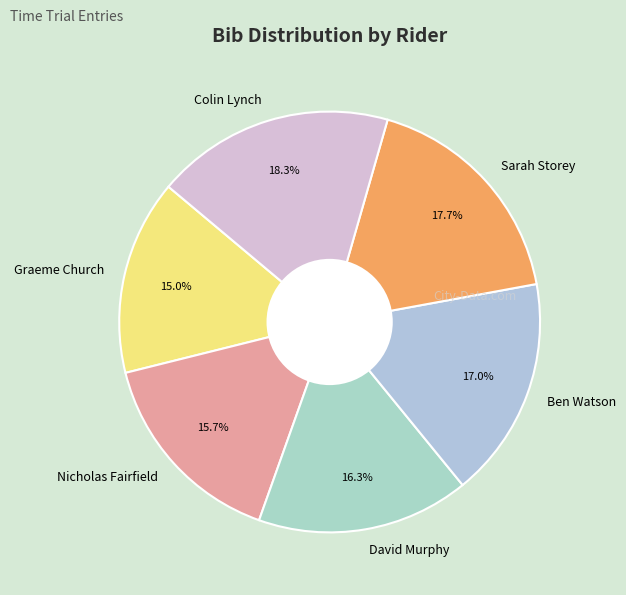

Approximately how many times larger is the value at Graeme Church compared to Ben Watson?

0.9